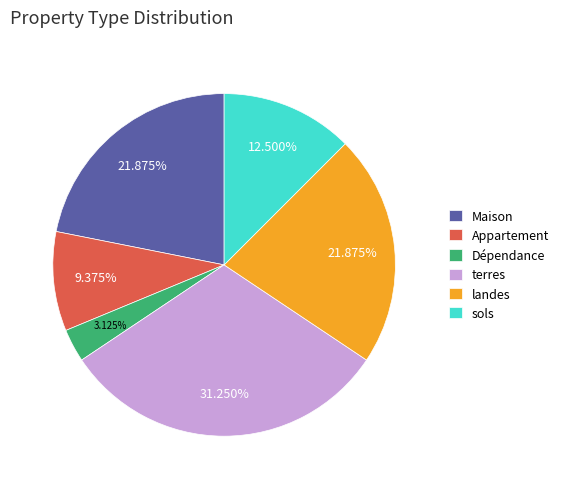

Which category has the smallest portion of the pie?

Dépendance